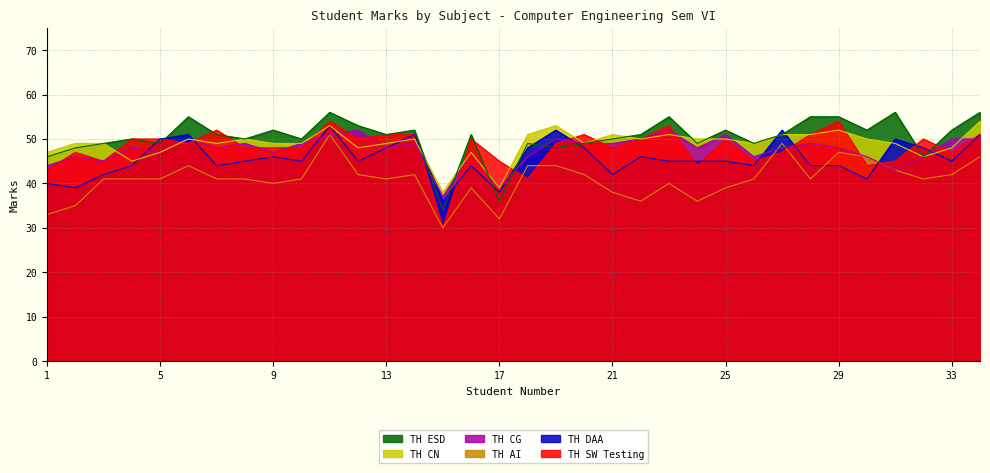

How many data points in TH_AI are above 41?

13